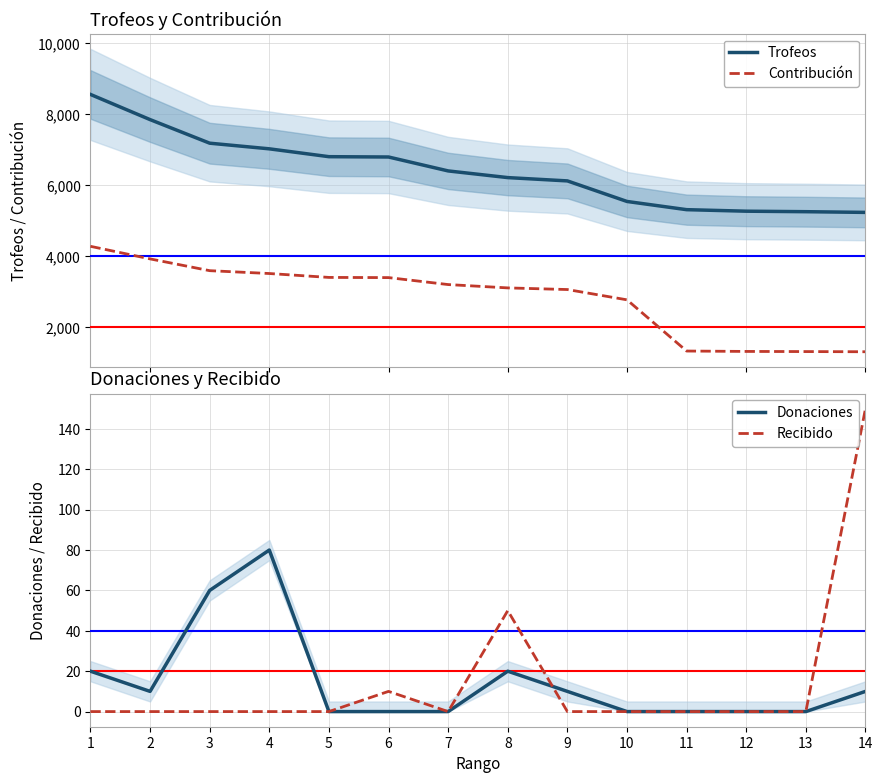

True or false: Donaciones has more than 1 points higher than both neighbors.

True